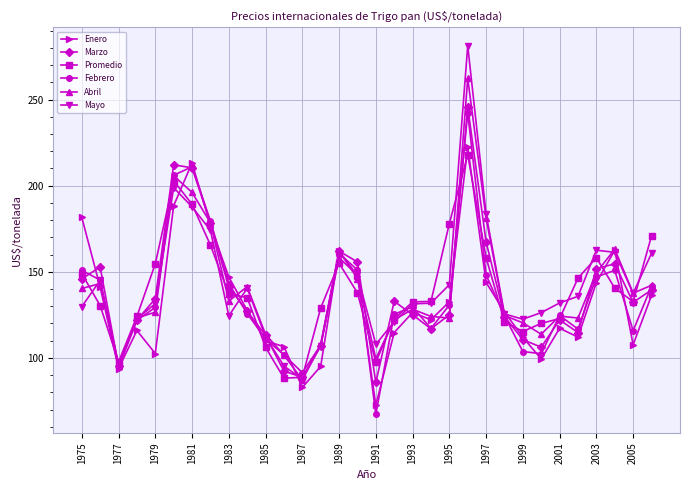

What is the value of the Enero point at the 20th from the left?

122.1